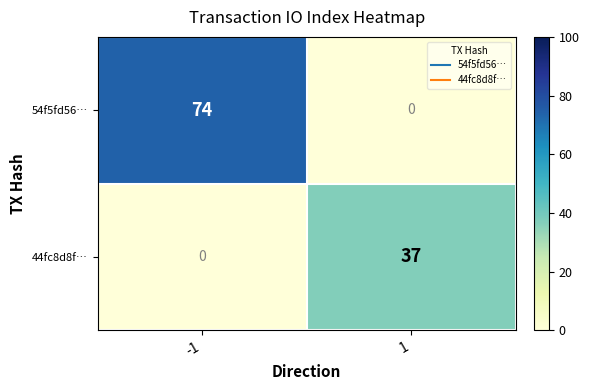

What is the sum of the 44fc8d8f… values at 1 and -1?

37